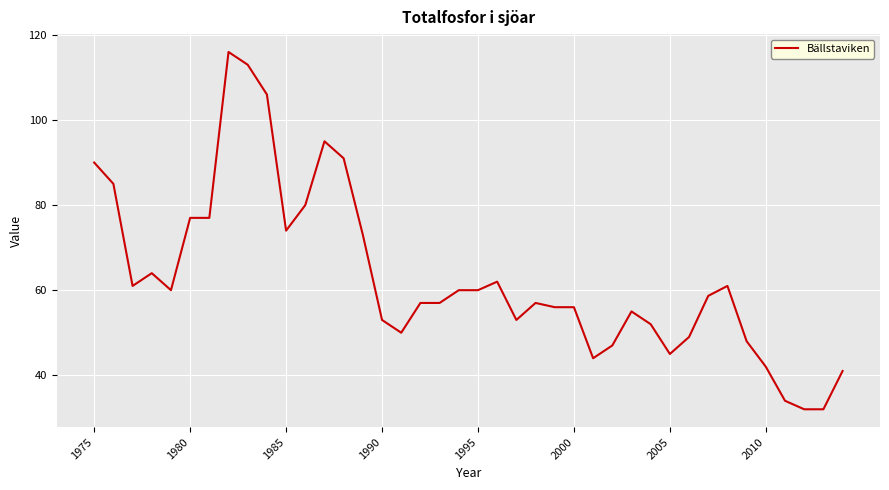

Reading right to left, extract all data points from this chart.

41.0	32.0	32.0	34.0	42.0	48.0	61.0	58.7	49.0	45.0	52.0	55.0	47.0	44.0	56.0	56.0	57.0	53.0	62.0	60.0	60.0	57.0	57.0	50.0	53.0	73.0	91.0	95.0	80.0	74.0	106.0	113.0	116.0	77.0	77.0	60.0	64.0	61.0	85.0	90.0